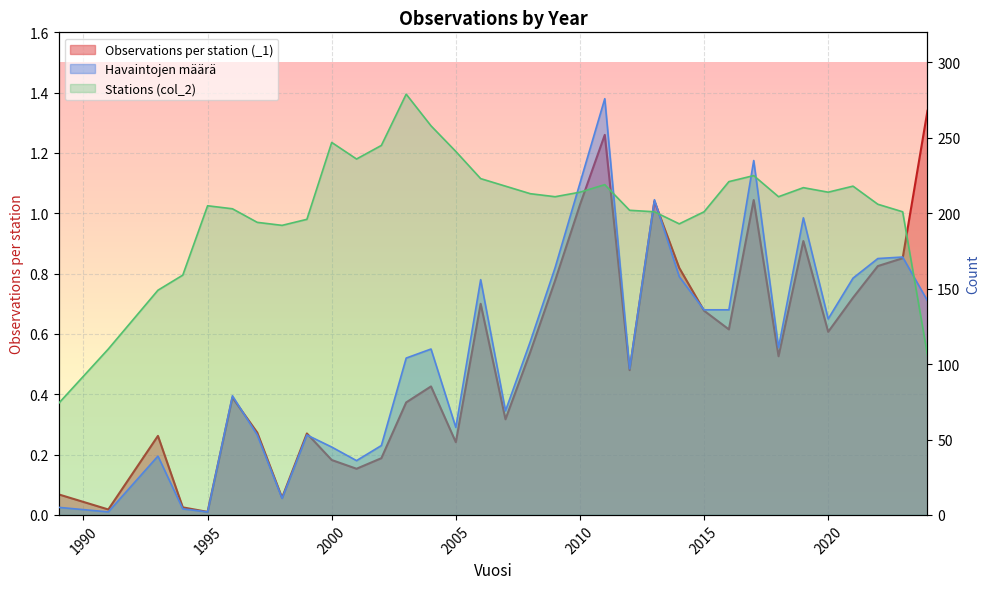

Where does the Havaintojen määrä series first go above 111?

2006